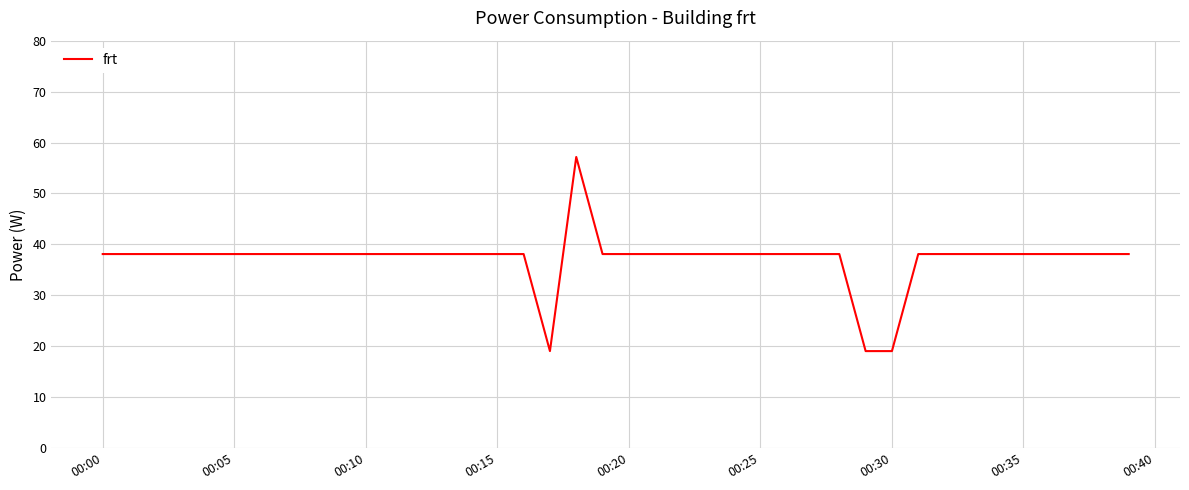

What is the average value?

37.2